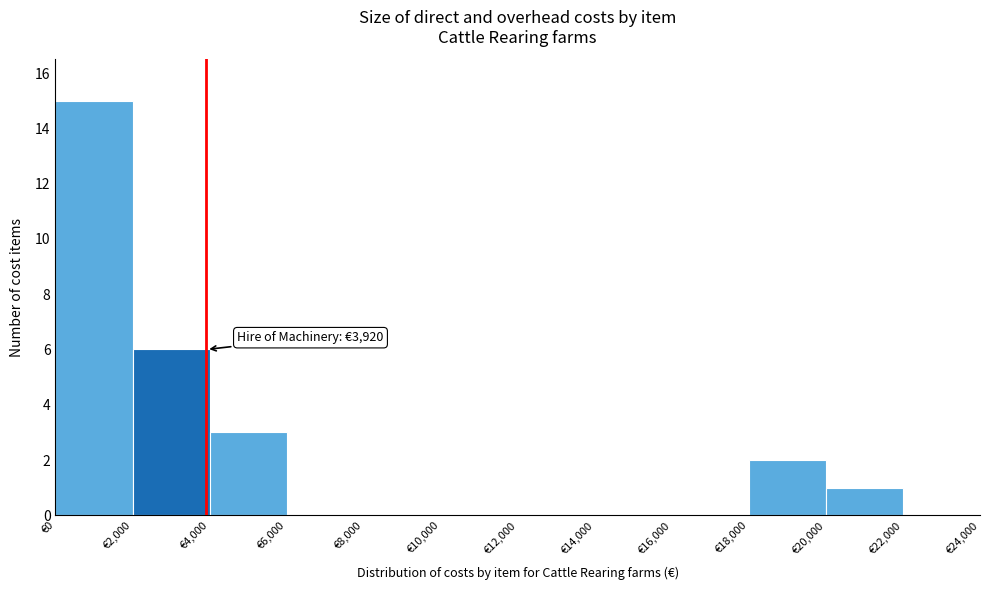

Which range on the x-axis has the tallest bar?

0 to 2000